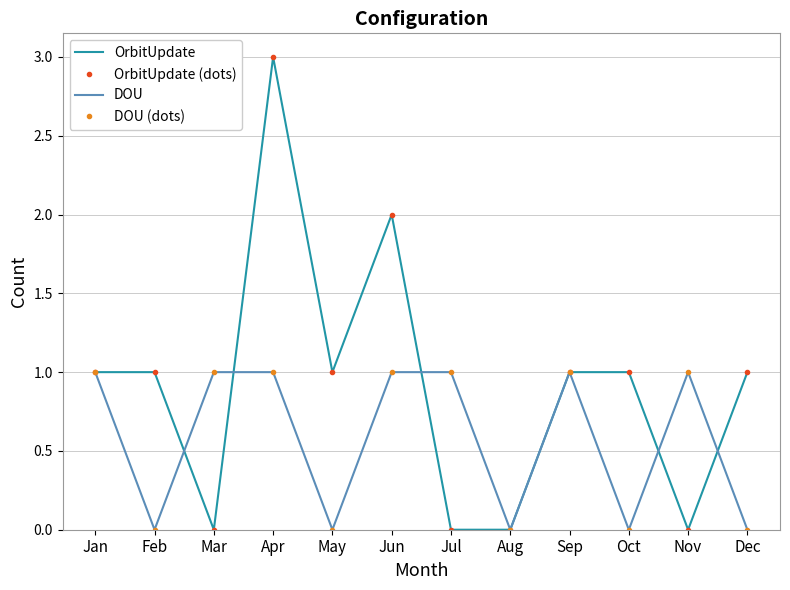

How many interior local peaks does the DOU (dots) series have?

2